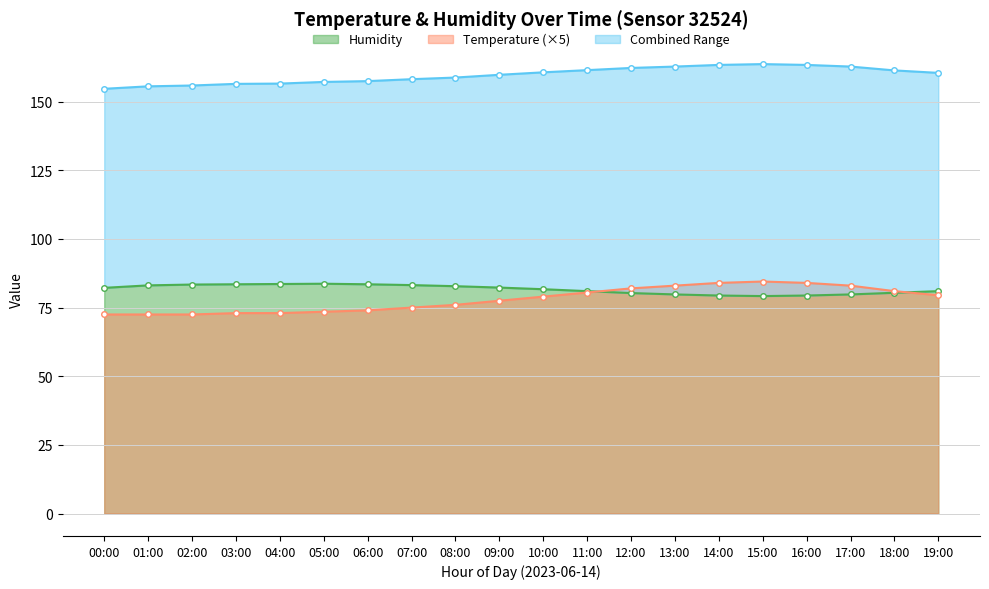

Reading left to right, what are all the values shown in this chart?

Temperature: 00:00=72.5	01:00=72.5	02:00=72.5	03:00=73.0	04:00=73.0	05:00=73.5	06:00=74.0	07:00=75.0	08:00=76.0	09:00=77.5	10:00=79.0	11:00=80.5	12:00=82.0	13:00=83.0	14:00=84.0	15:00=84.5	16:00=84.0	17:00=83.0	18:00=81.0	19:00=79.5
Humidity: 00:00=82.2	01:00=83.1	02:00=83.4	03:00=83.5	04:00=83.6	05:00=83.7	06:00=83.5	07:00=83.2	08:00=82.8	09:00=82.3	10:00=81.7	11:00=81.0	12:00=80.3	13:00=79.8	14:00=79.4	15:00=79.2	16:00=79.4	17:00=79.8	18:00=80.4	19:00=81.0